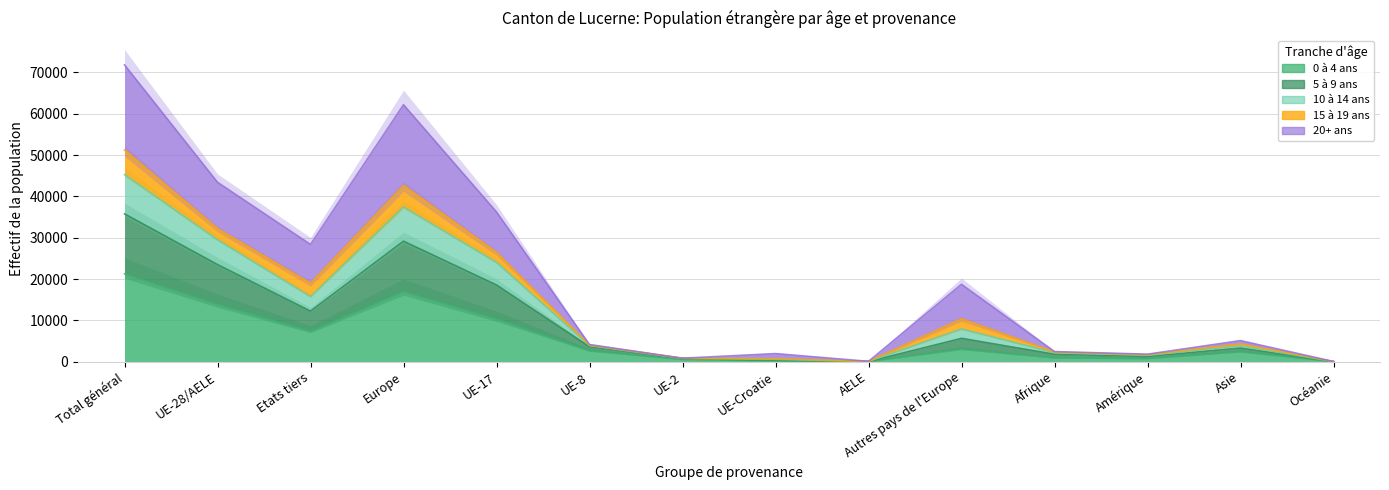

True or false: 5 à 9 ans and 10 à 14 ans cross at least once.

False